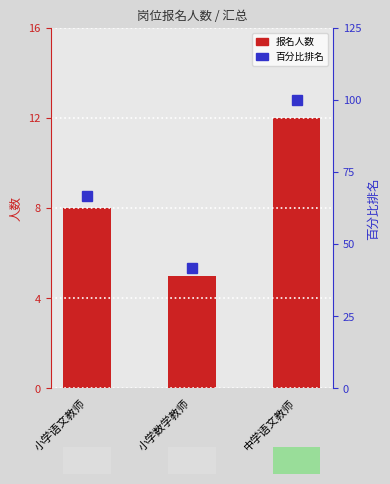

Are the bars horizontal?

No